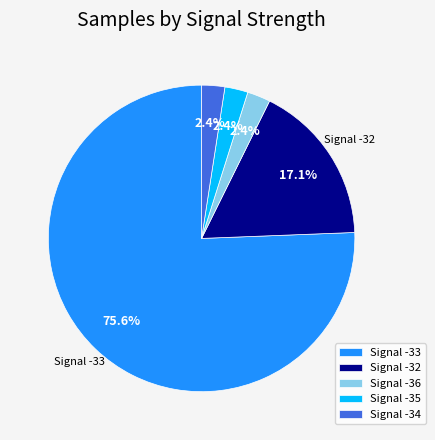

Which category accounts for the majority?

Signal -33